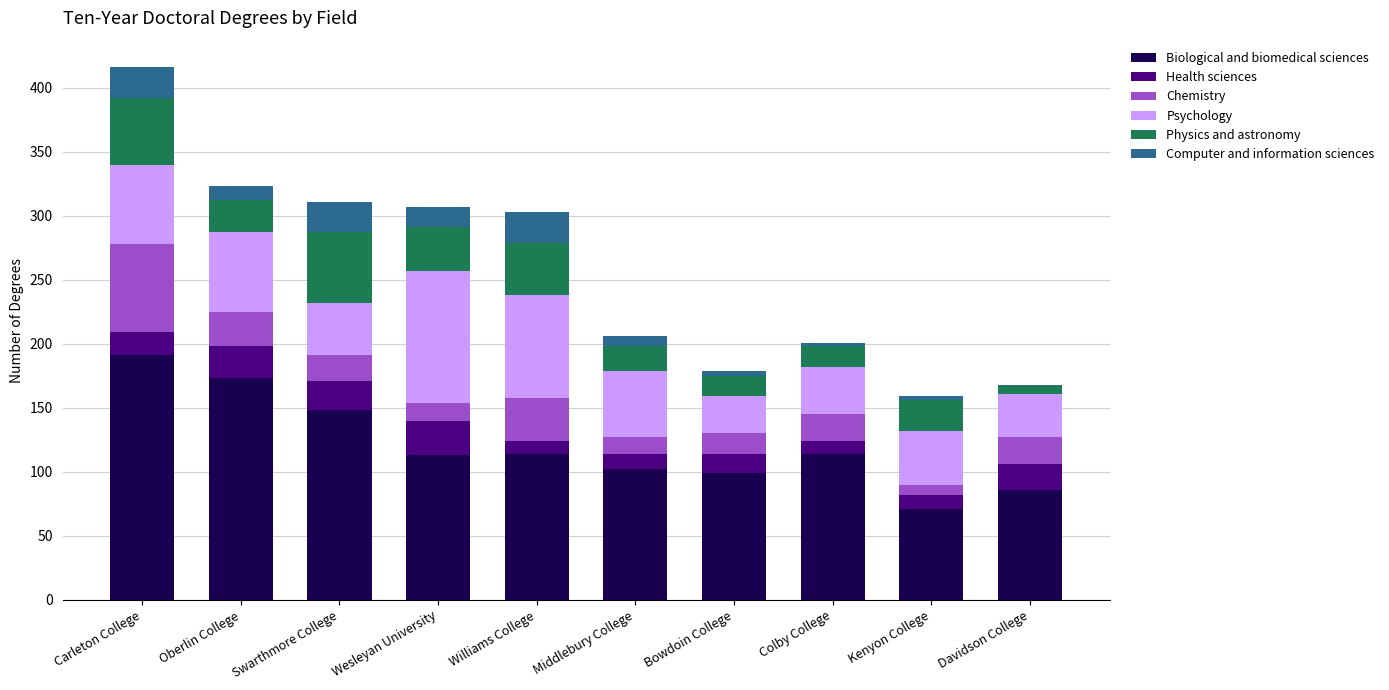

Are the bars horizontal?

No